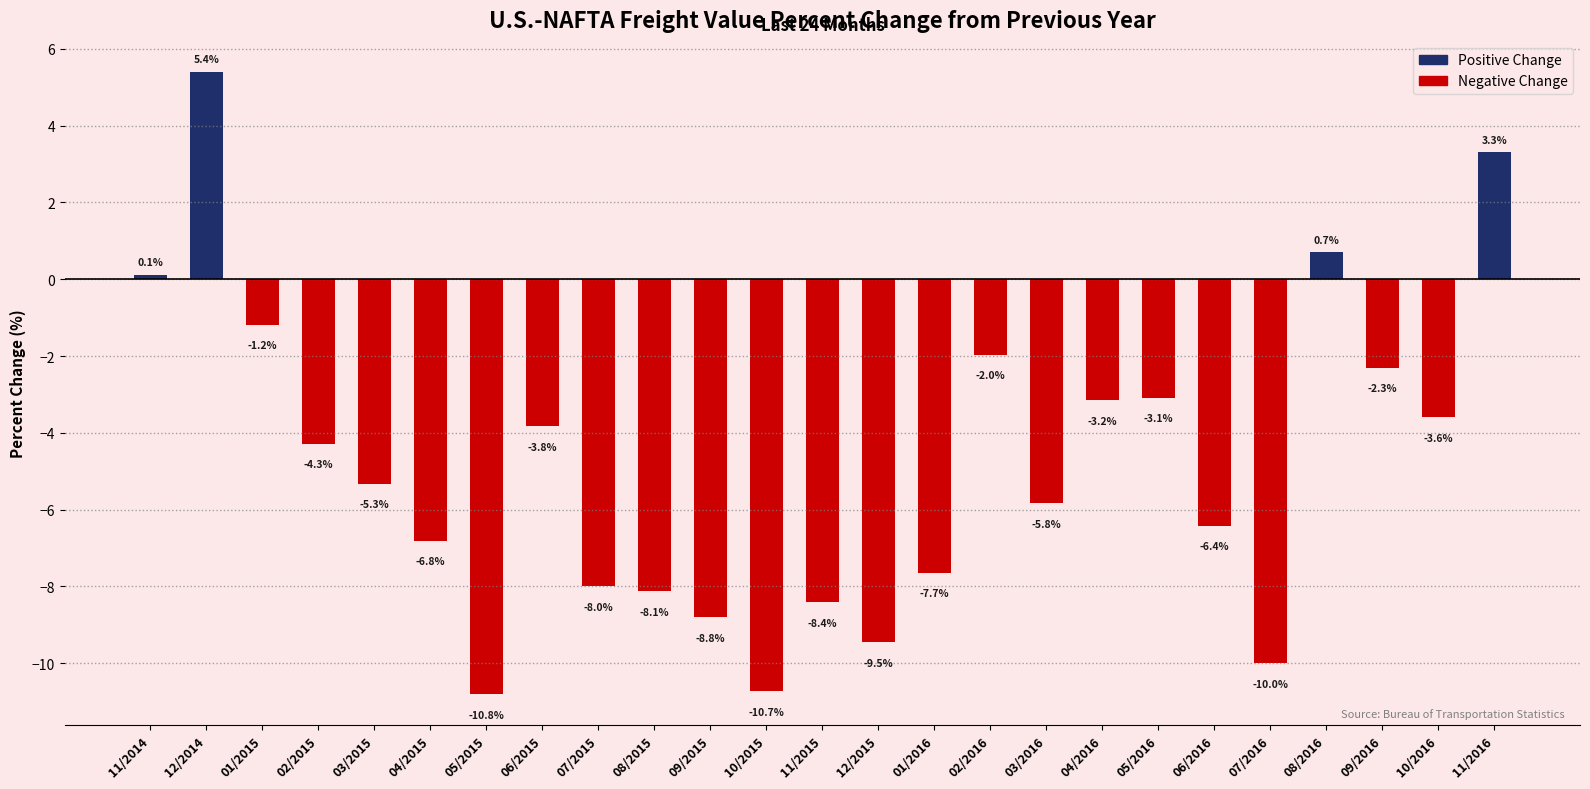

Rank the series at 05/2015 from highest to lowest value.

Positive Change, Negative Change